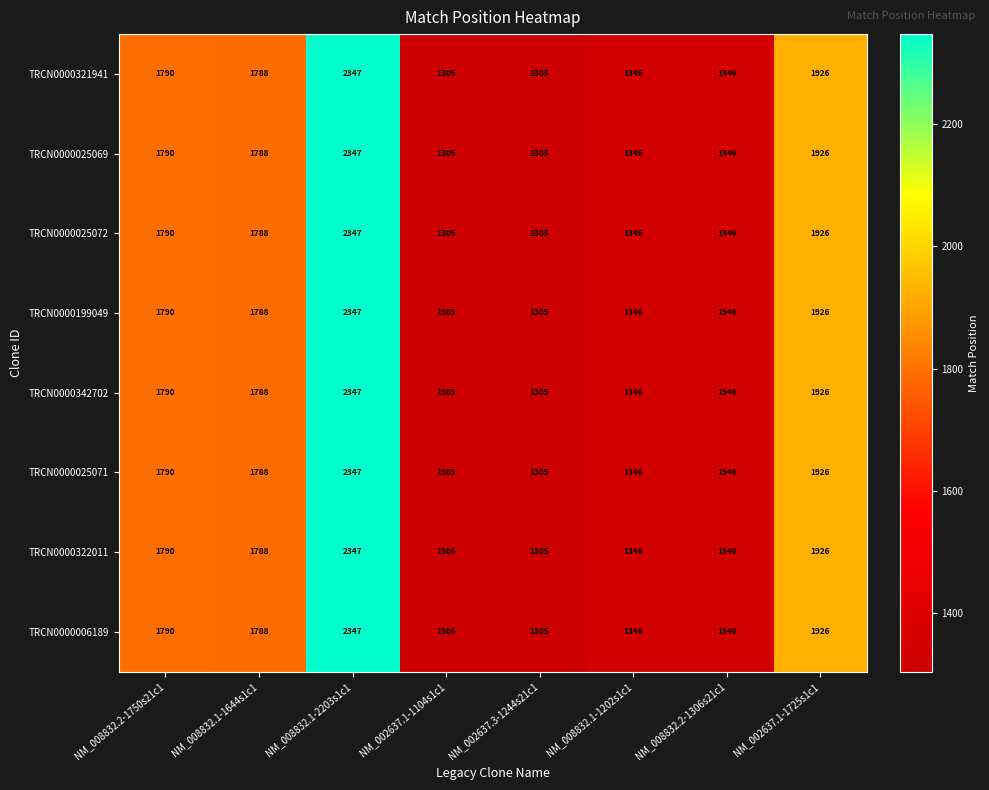

At which label does TRCN0000025071 first exceed 1788?

NM_008832.2-1750s21c1